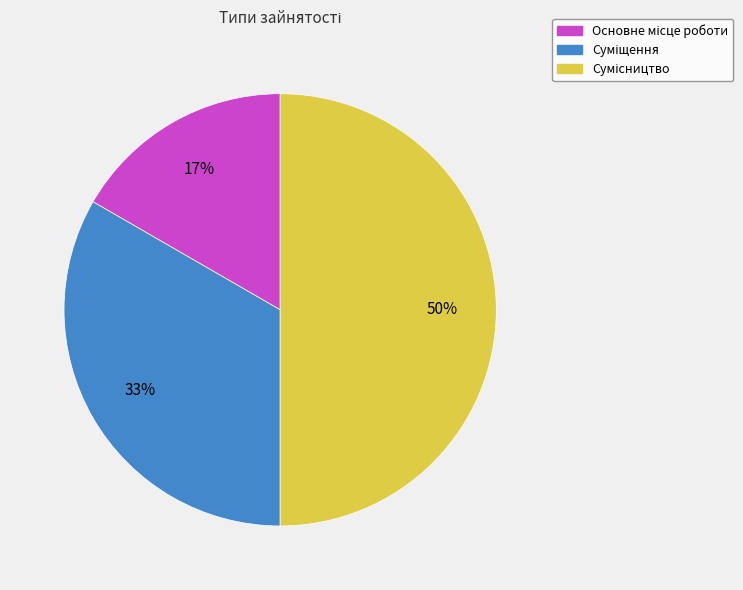

How many slices are in this pie chart?

3